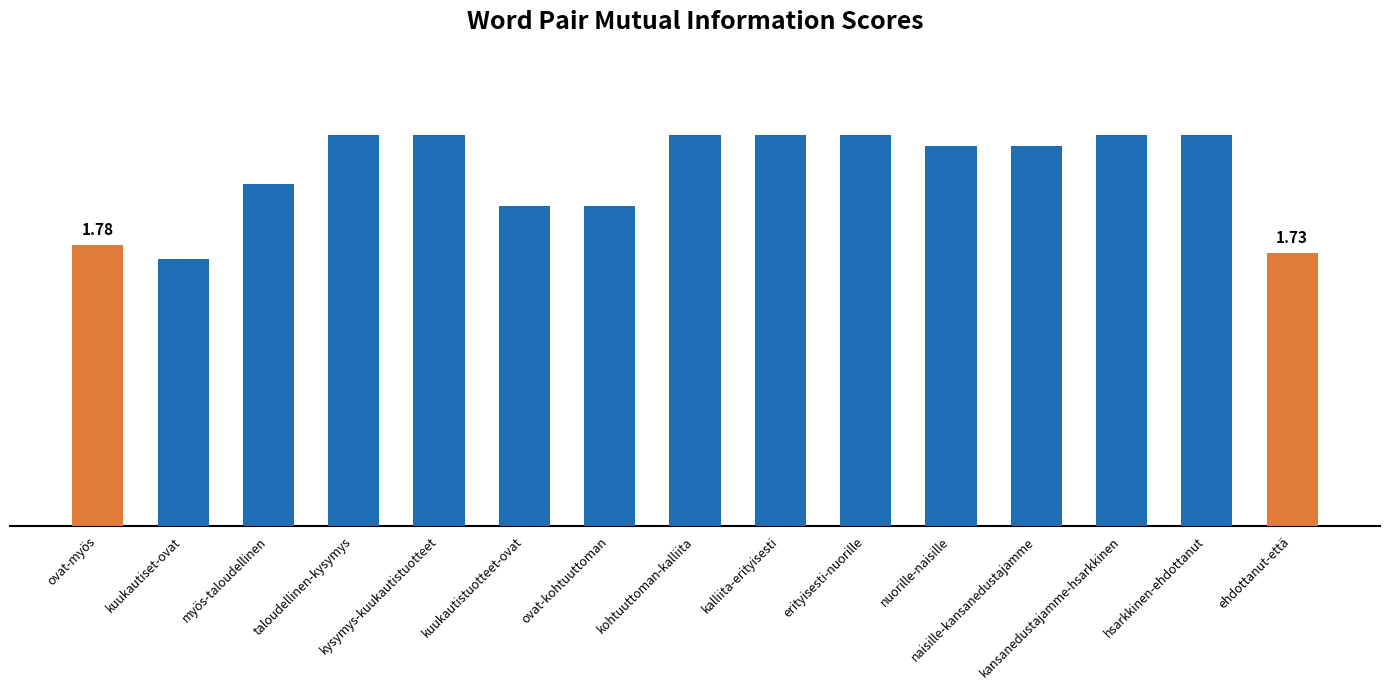

Reading right to left, transcribe all the data shown in this chart.

1.7	2.5	2.5	2.4	2.4	2.5	2.5	2.5	2.0	2.0	2.5	2.5	2.2	1.7	1.8